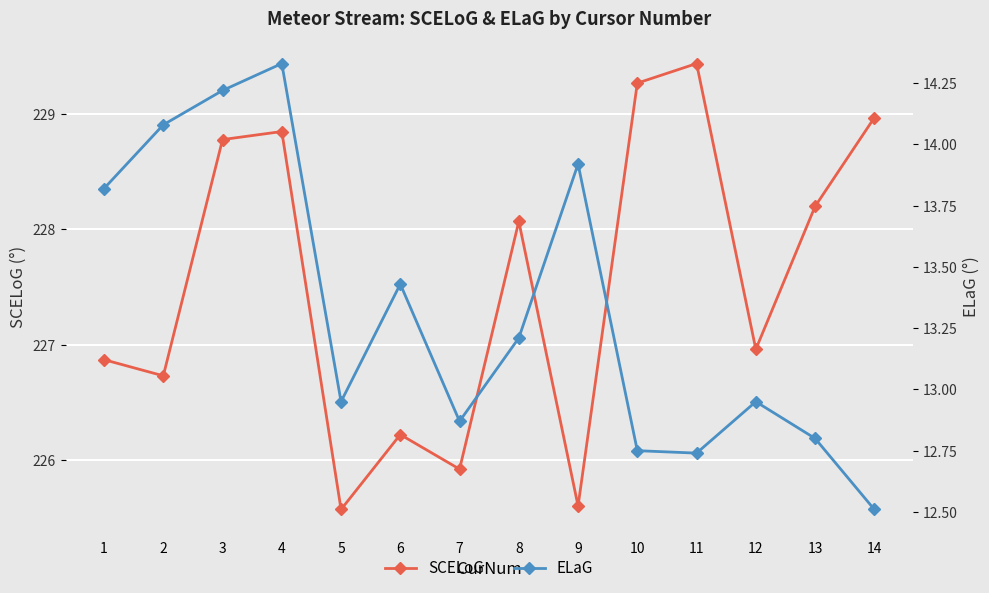

List the series in order of their peak value, lowest first.

ELaG, SCELoG